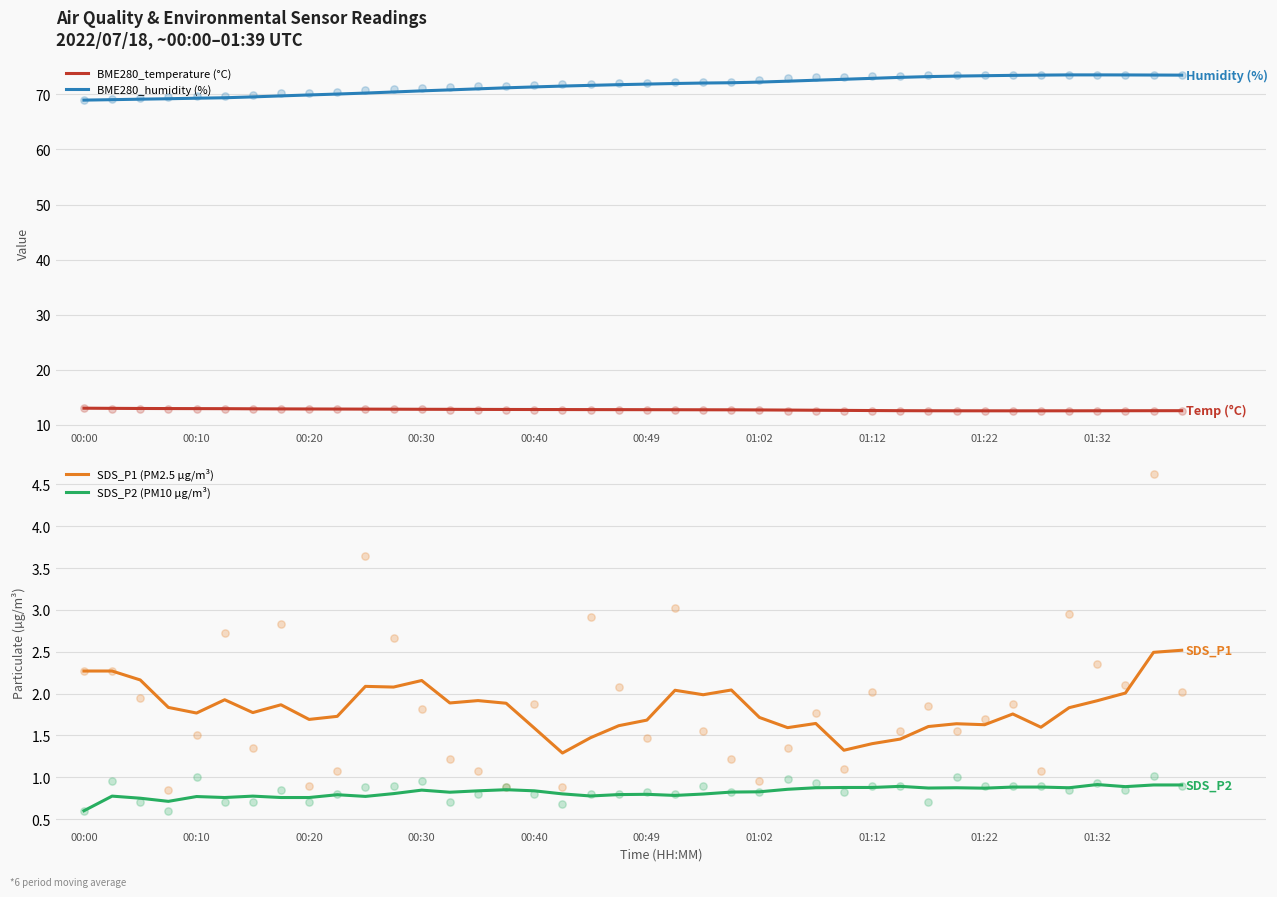

Is the value of BME280_humidity (%) at 00:20 greater than the value of BME280_temperature (°C) at 01:12?

Yes